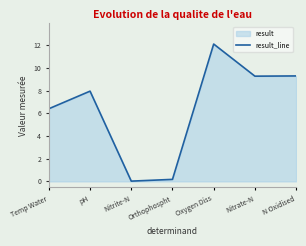

Rank the categories by value from highest to lowest.

Oxygen Diss, N Oxidised, Nitrate-N, pH, Temp Water, Orthophospht, Nitrite-N